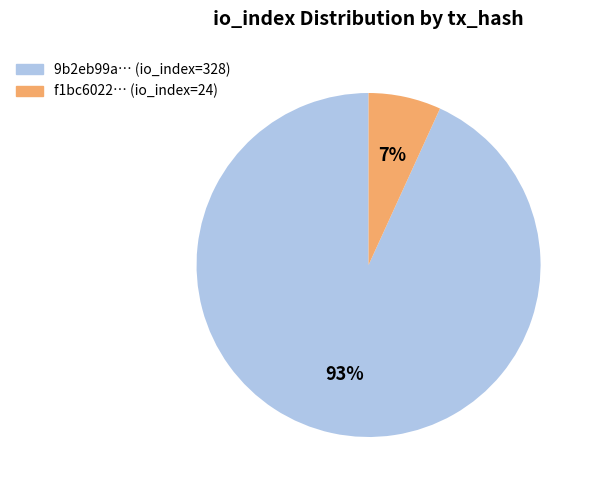

Does 9b2eb99a… (io_index=328) represent more than half of the total?

Yes